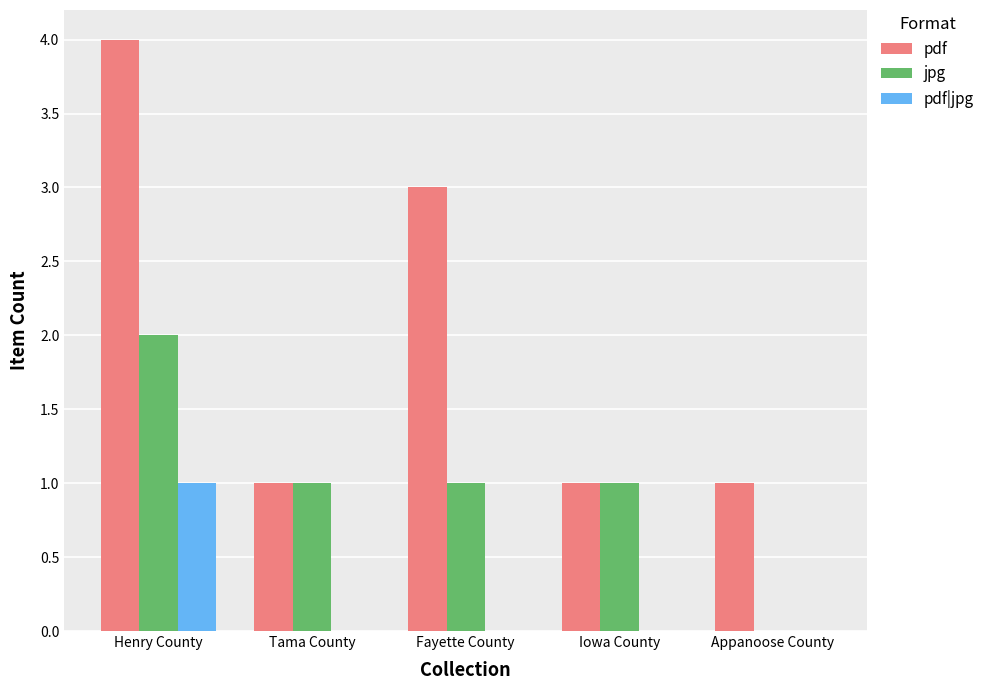

Reading right to left, list all the values displayed in this chart.

pdf: 1	1	3	1	4
jpg: 0	1	1	1	2
pdf|jpg: 0	0	0	0	1